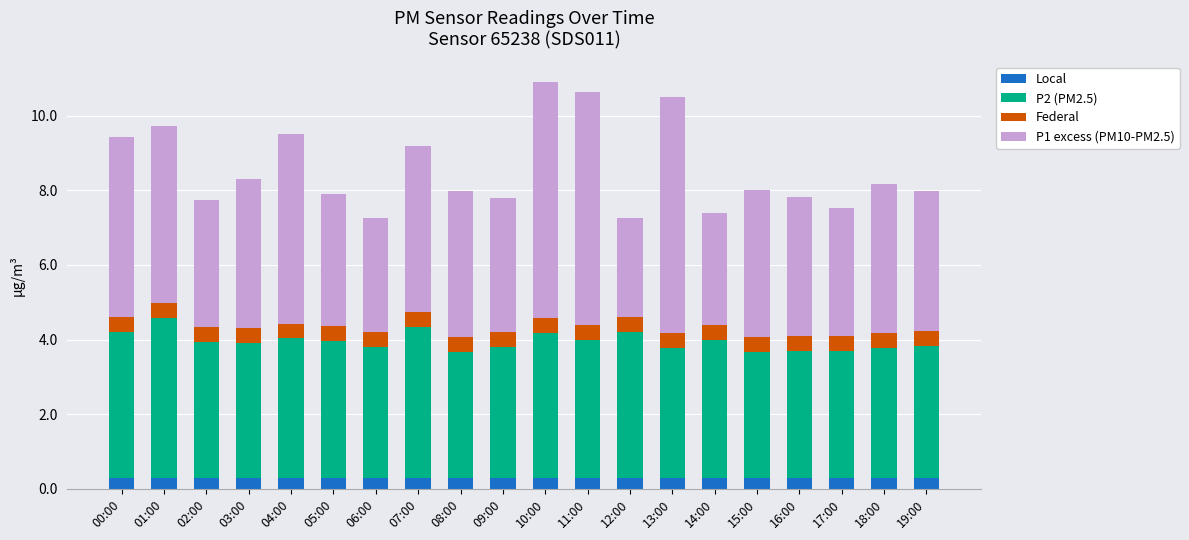

What is the total value across all series at 03:00?

8.3